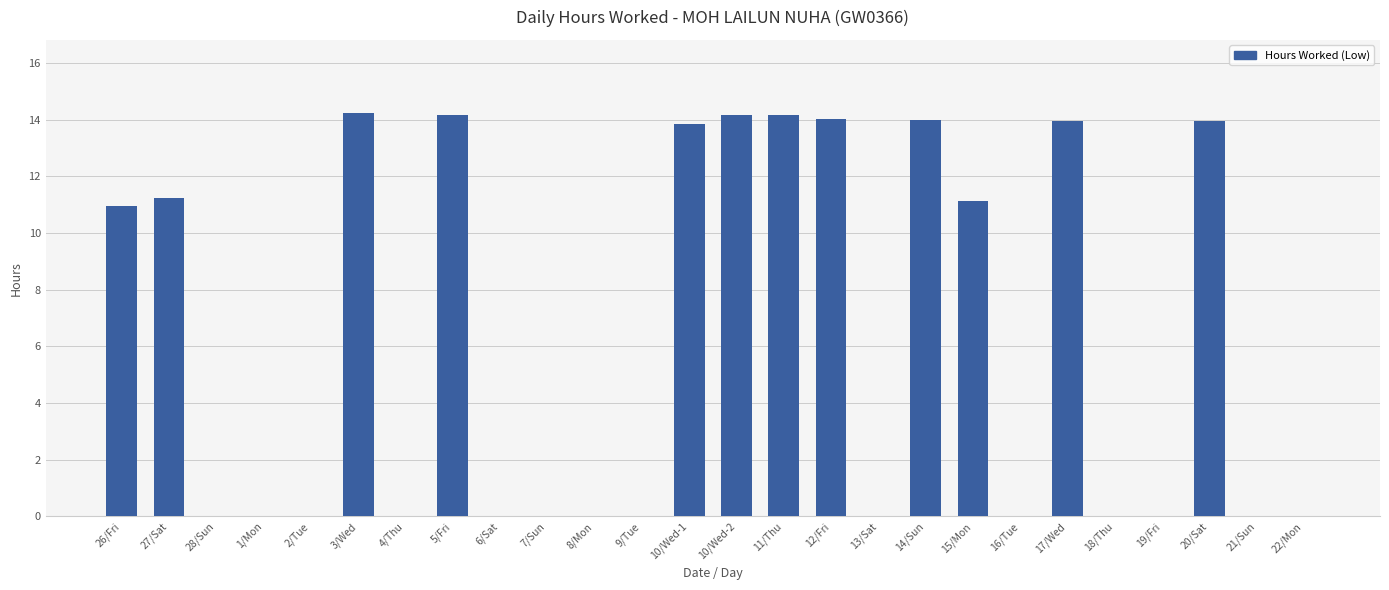

Count the number of data series in this chart.

1